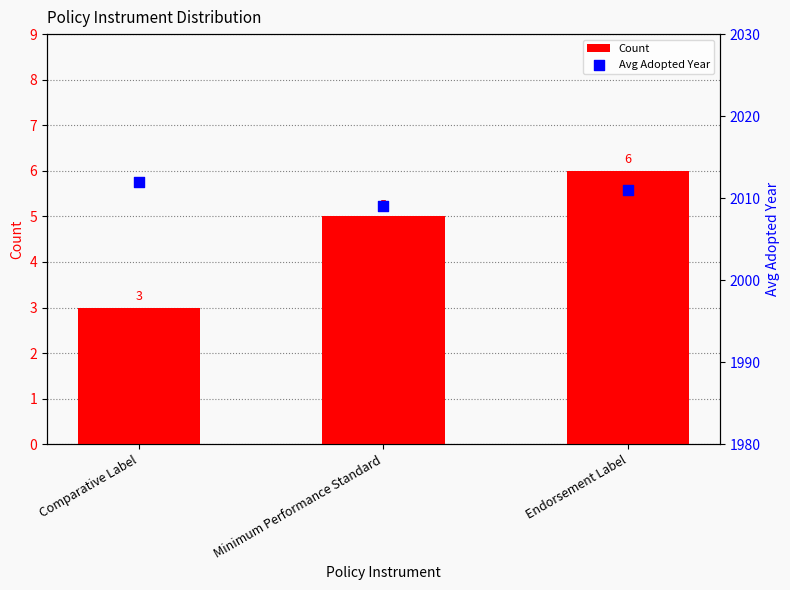

Which series contains the lowest Y value?

Count